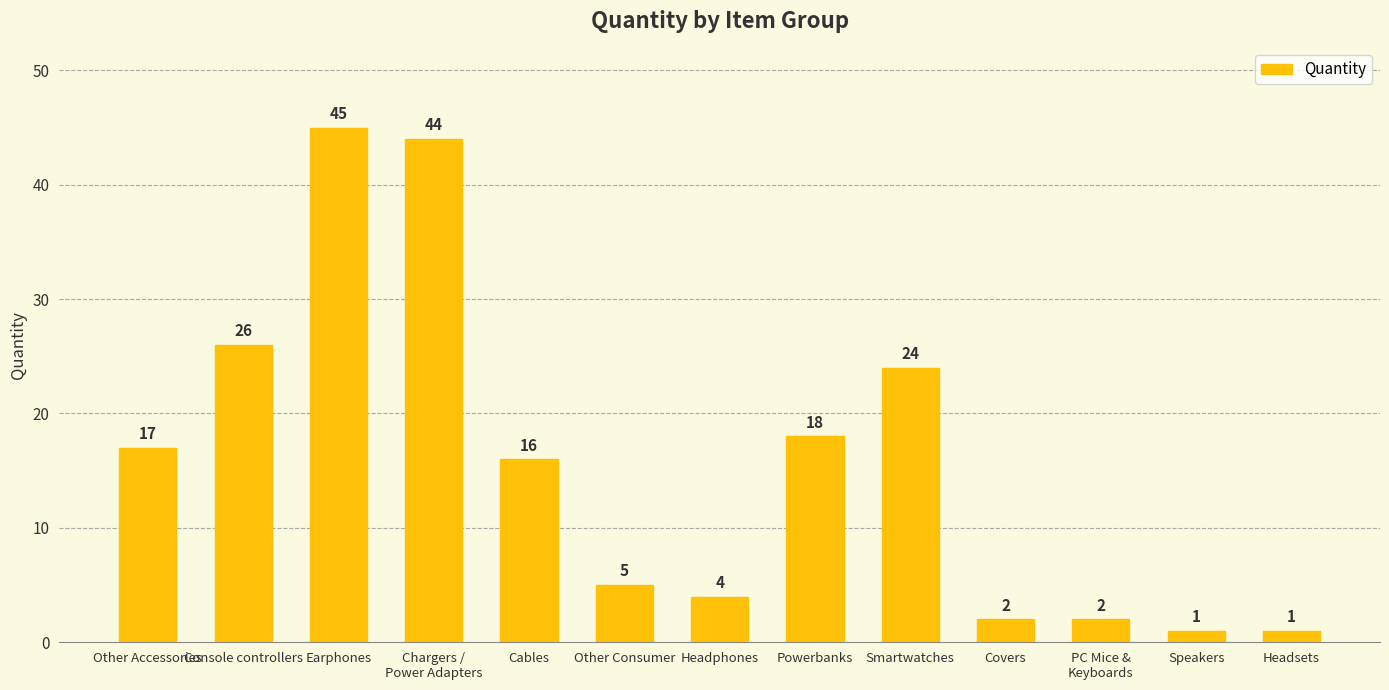

What is the sum of the values at Cables and Covers?

18